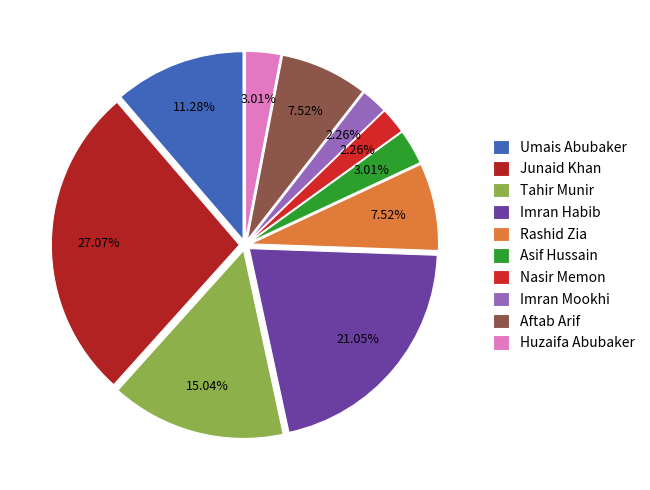

Is there a majority slice in this chart?

No